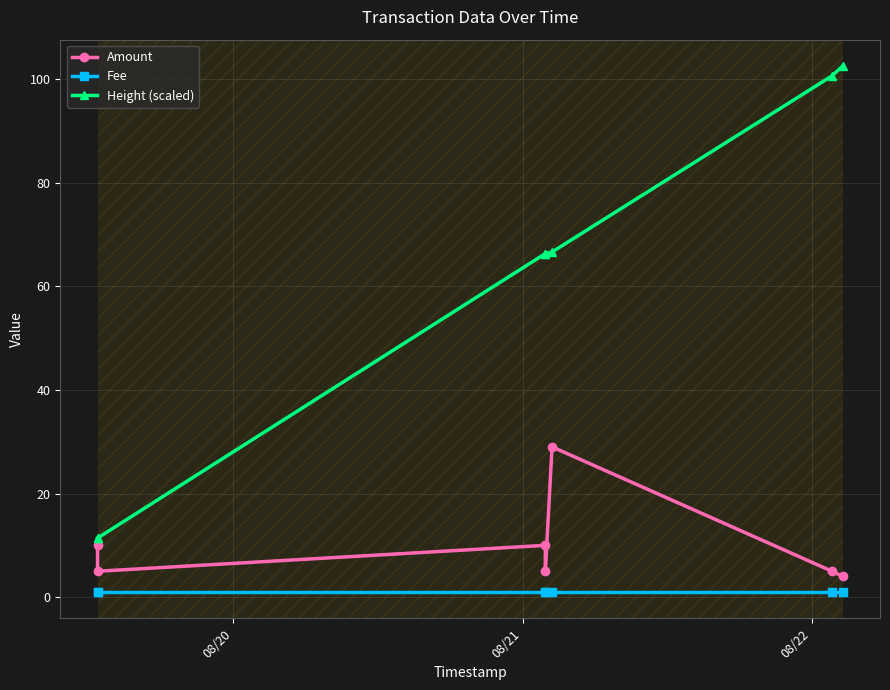

Rank the series by their maximum value, from lowest to highest.

Fee, Amount, Height (scaled)